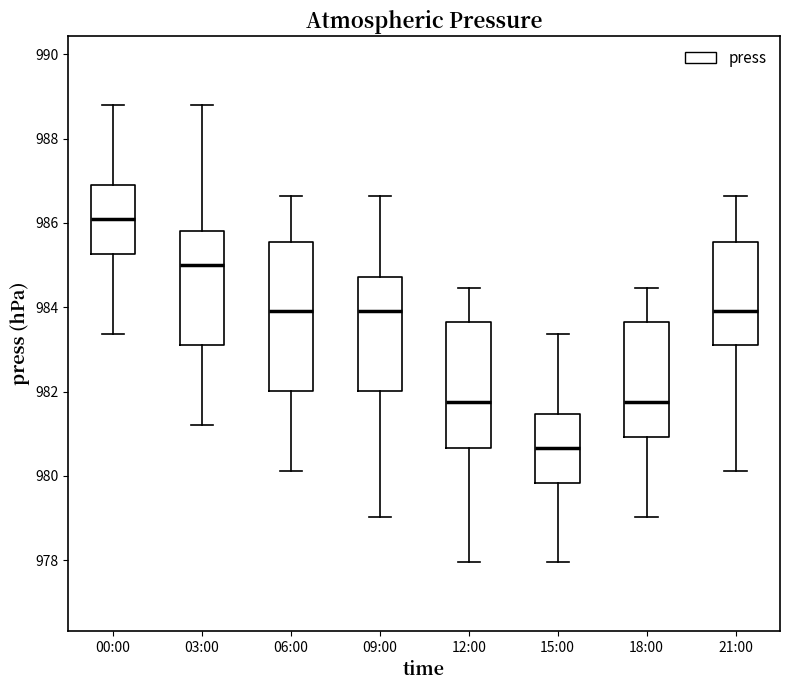

Reading left to right, read every box against the y-axis: the position of its median line, the range the box covers, and the ends of its whiskers. The values are not printed on the chart, so give them approximately, as read against the axis.

00:00: median 986.0, box 985.2 to 987.0, whiskers 983.4 to 988.8
03:00: median 985.0, box 983.2 to 985.8, whiskers 981.2 to 988.8
06:00: median 984.0, box 982.0 to 985.6, whiskers 980.2 to 986.6
09:00: median 984.0, box 982.0 to 984.8, whiskers 979.0 to 986.6
12:00: median 981.8, box 980.6 to 983.6, whiskers 978.0 to 984.4
15:00: median 980.6, box 979.8 to 981.4, whiskers 978.0 to 983.4
18:00: median 981.8, box 981.0 to 983.6, whiskers 979.0 to 984.4
21:00: median 984.0, box 983.2 to 985.6, whiskers 980.2 to 986.6